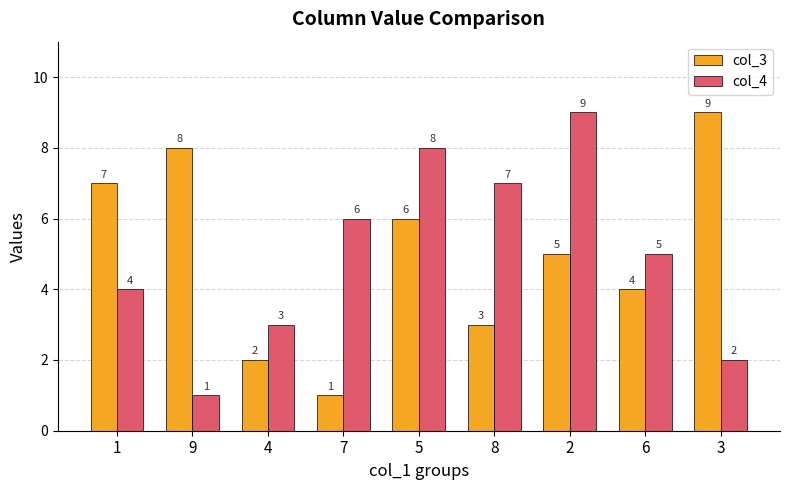

How many data points does each series have?

9